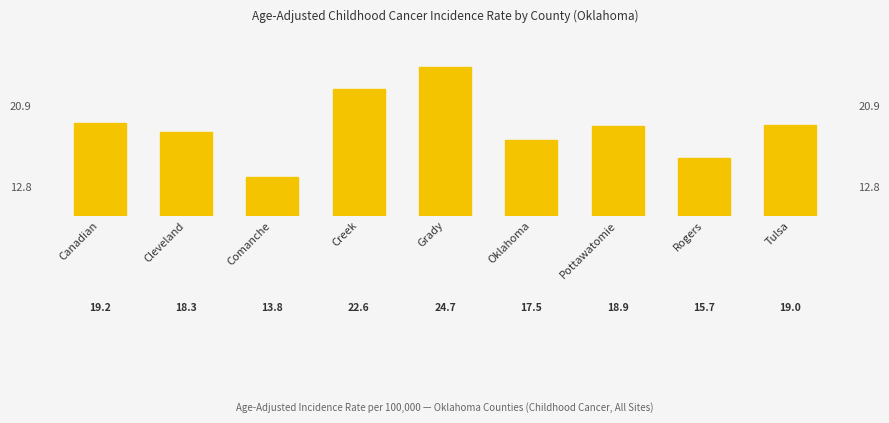

What is the ratio of the value at Cleveland to the value at Tulsa?

1.0